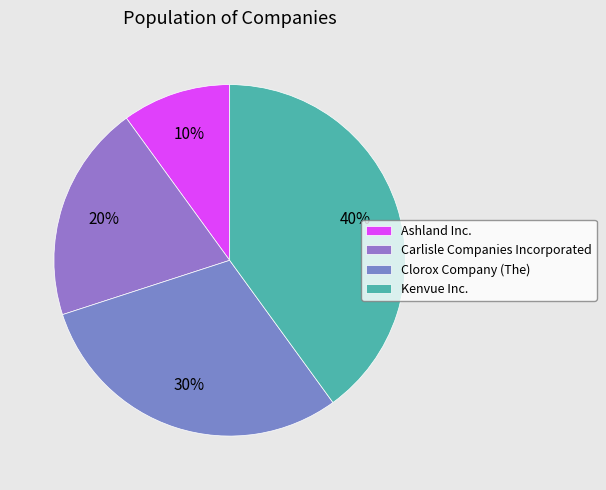

How many slices are in this pie chart?

4